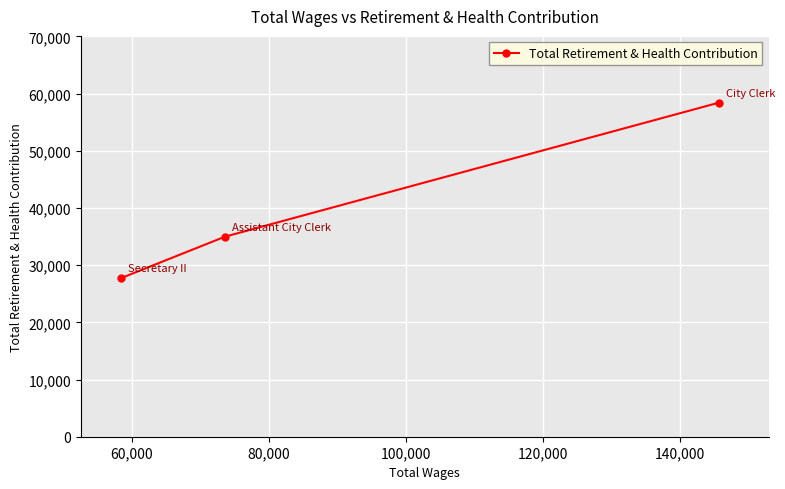

Reading left to right, transcribe all the data shown in this chart.

27725	34985	58412